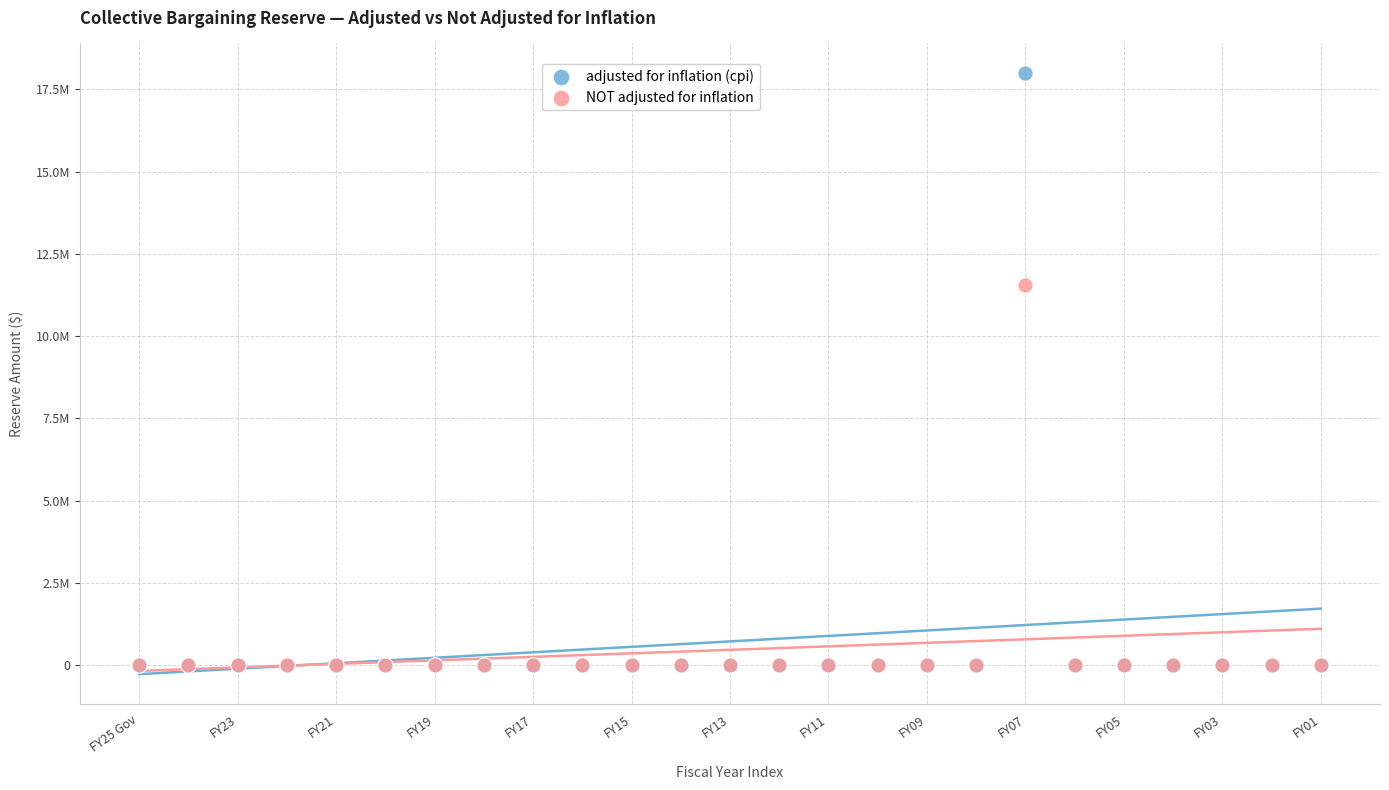

What are all the series names shown in the legend?

adjusted for inflation (cpi), NOT adjusted for inflation